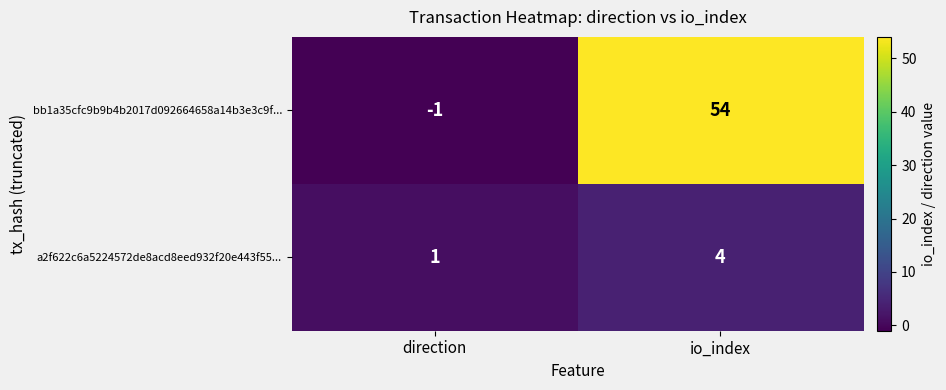

Rank the series at direction from lowest to highest value.

bb1a35cfc9b9b4b2017d092664658a14b3e3c9f..., a2f622c6a5224572de8acd8eed932f20e443f55...